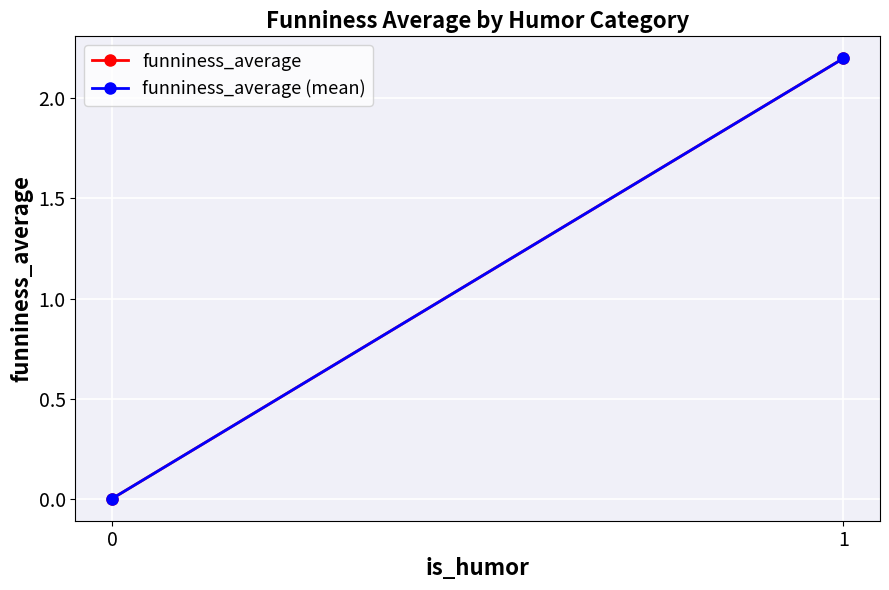

What is the total value across all series at 1?

4.4